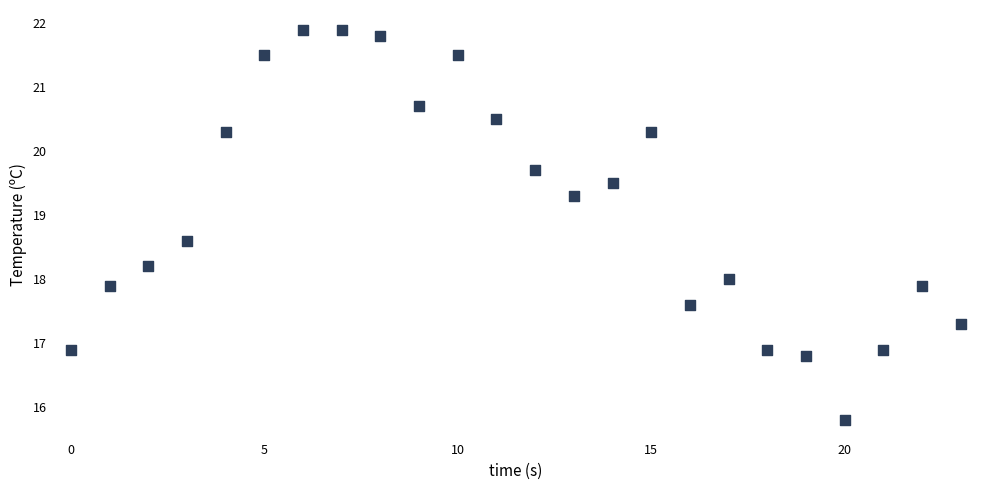

What is the range of Y values (max minus min)?

6.1